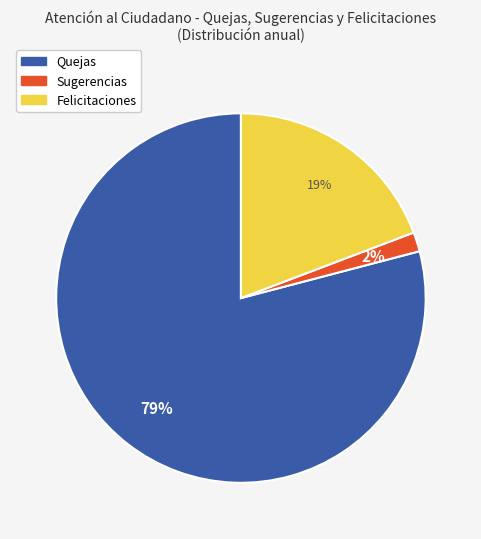

The Sugerencias slice represents 8% of the pie. True or false?

False